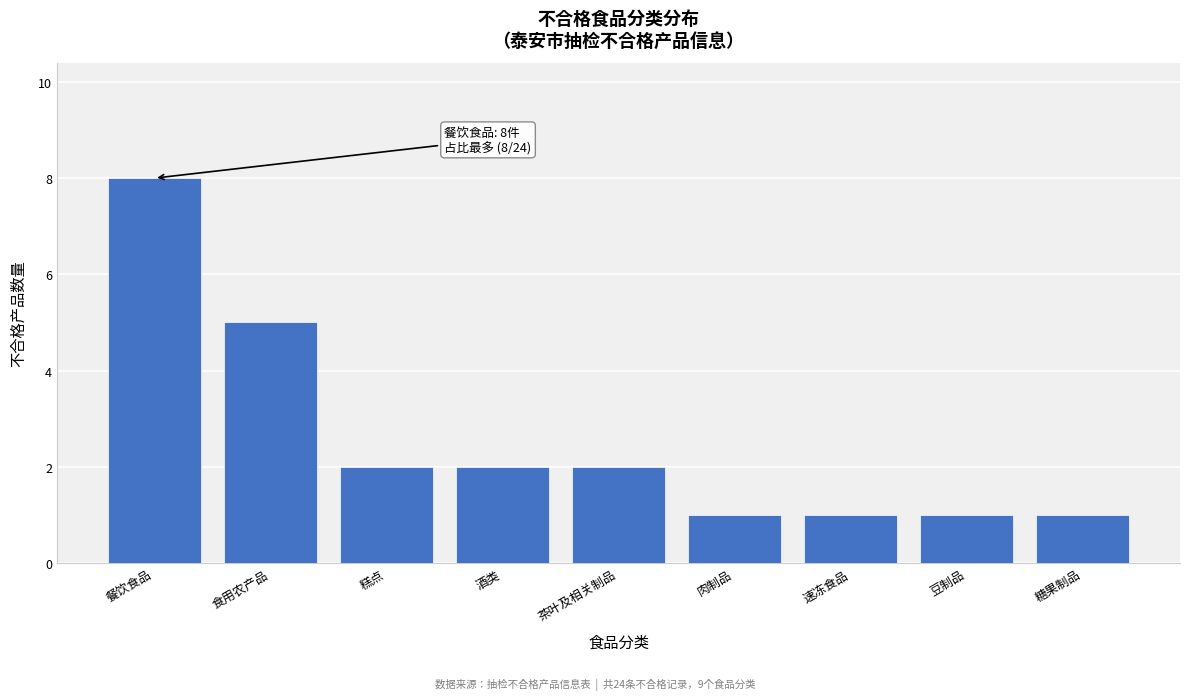

Reading left to right, transcribe all the data shown in this chart.

餐饮食品=8	食用农产品=5	糕点=2	酒类=2	茶叶及相关制品=2	肉制品=1	速冻食品=1	豆制品=1	糖果制品=1